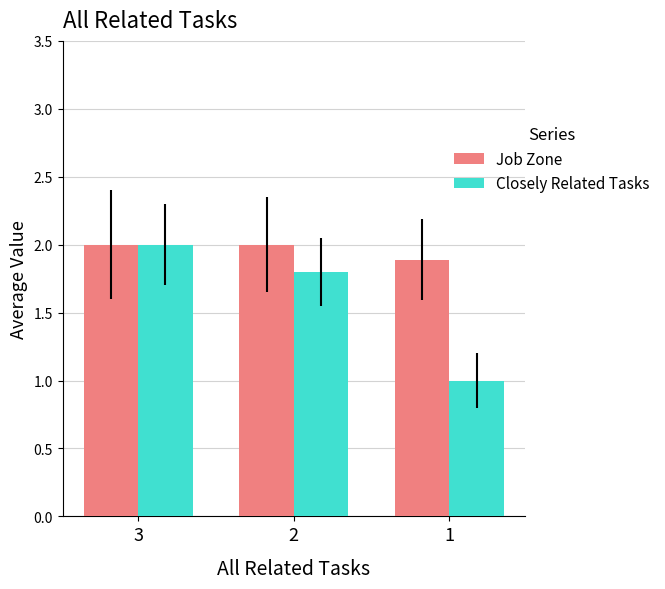

List the series in order of their overall mean, highest first.

Job Zone, Closely Related Tasks